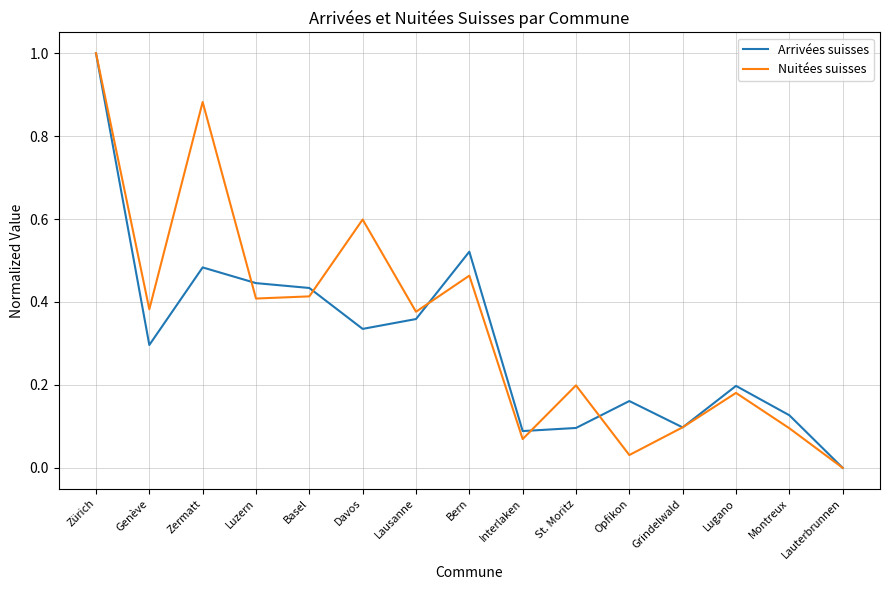

What position from the left is Zermatt?

3